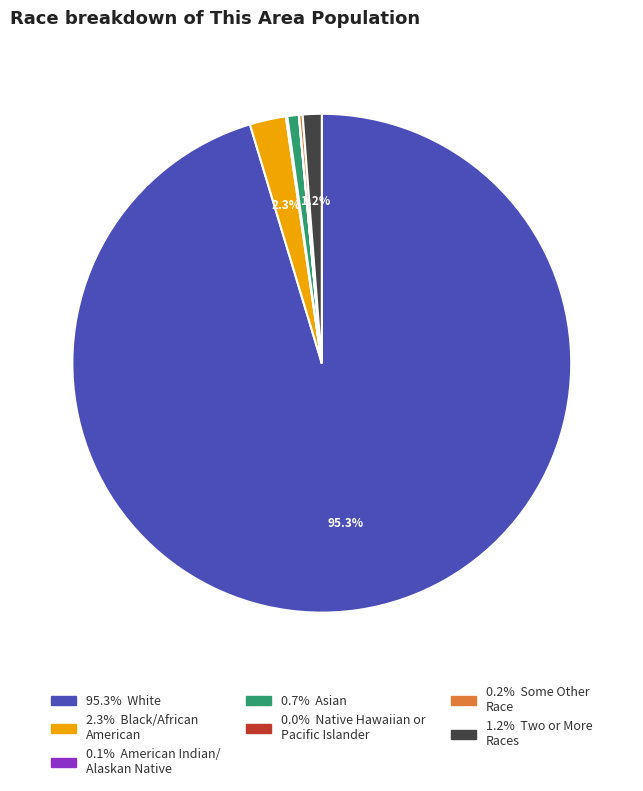

Is there a majority slice in this chart?

Yes